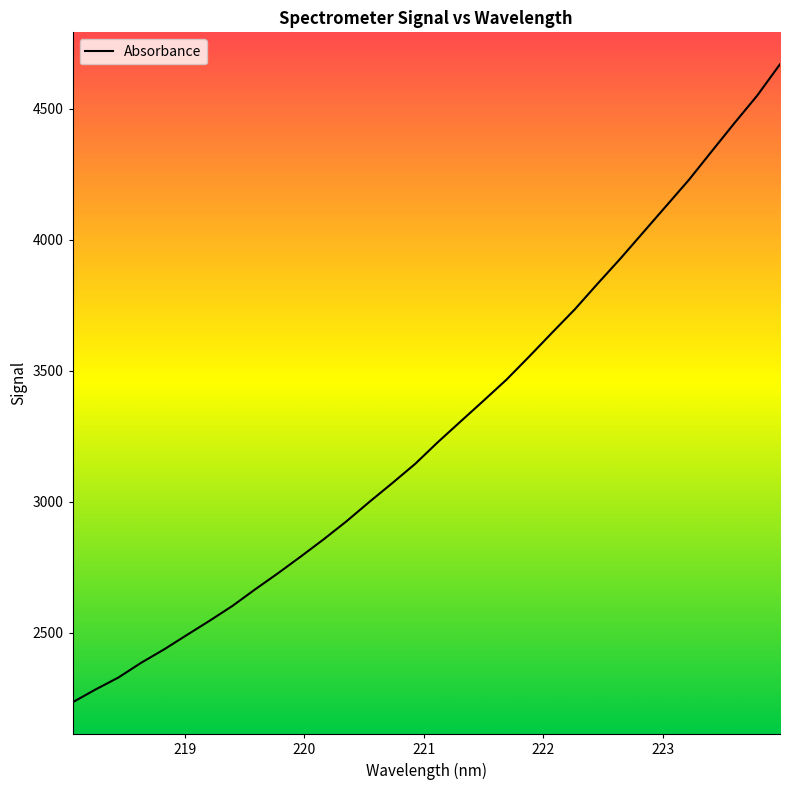

Count the number of data series in this chart.

1